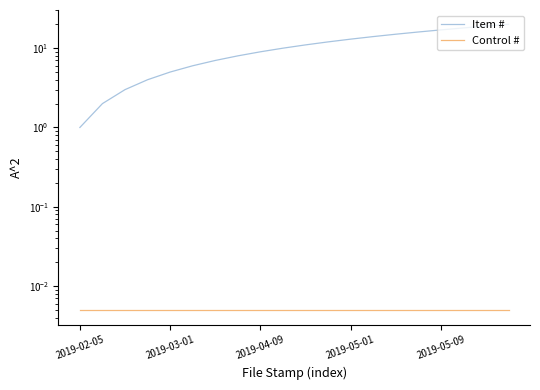

What are all the series names shown in the legend?

Item #, Control #